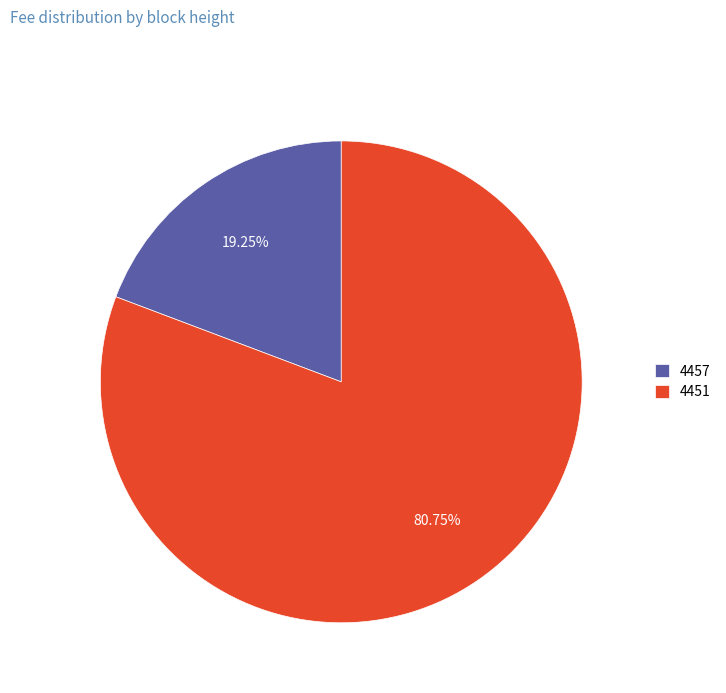

Do 4451 and 4457 together represent more than half of the pie?

Yes